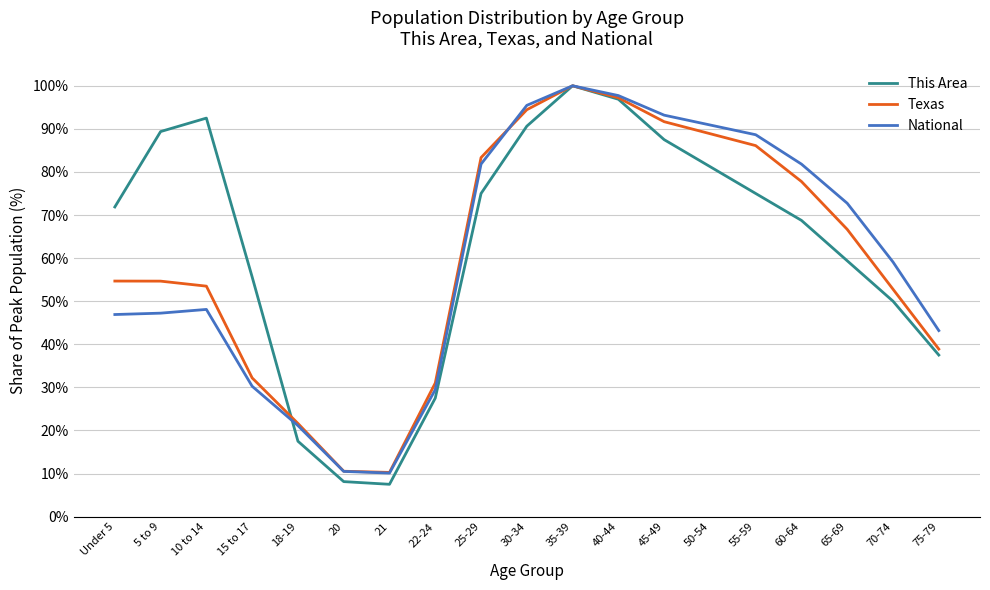

Between 21 and 60-64, which series saw the biggest shift?

National